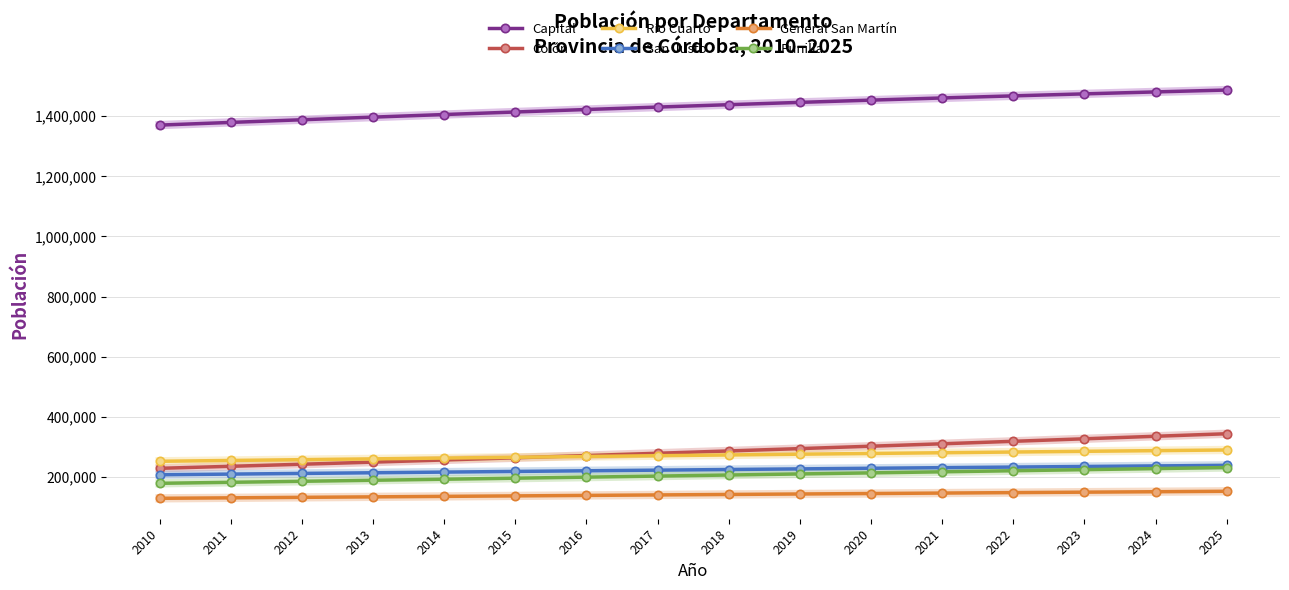

What is the greatest value displayed?

1487310